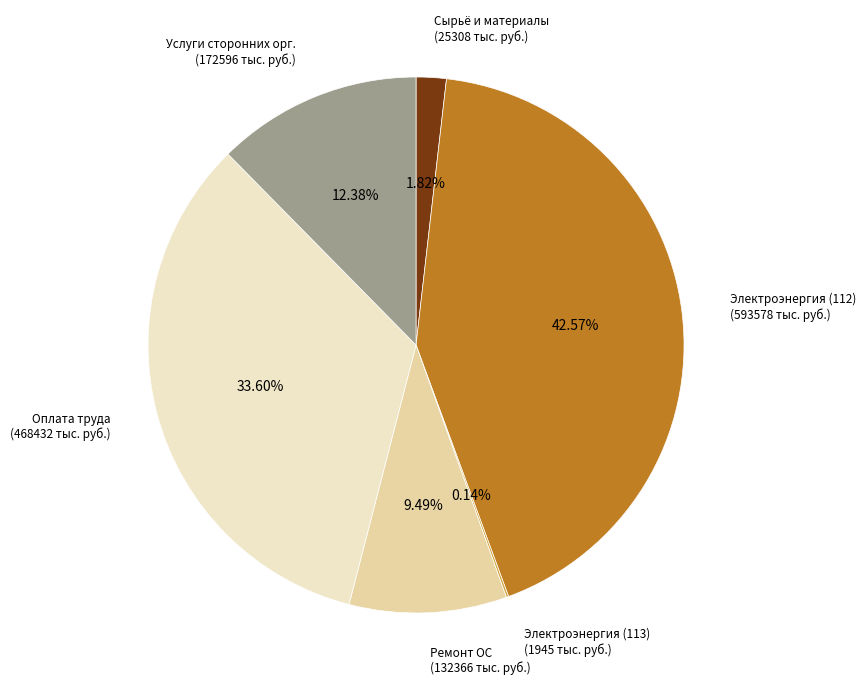

Does any single category account for the majority?

No